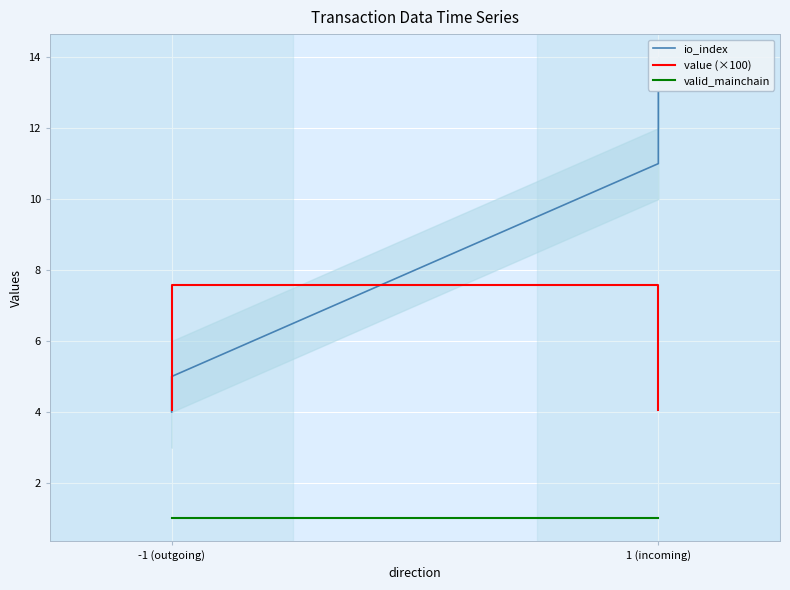

At 1 (incoming), list the series in order from smallest to largest.

valid_mainchain, value (×100), io_index